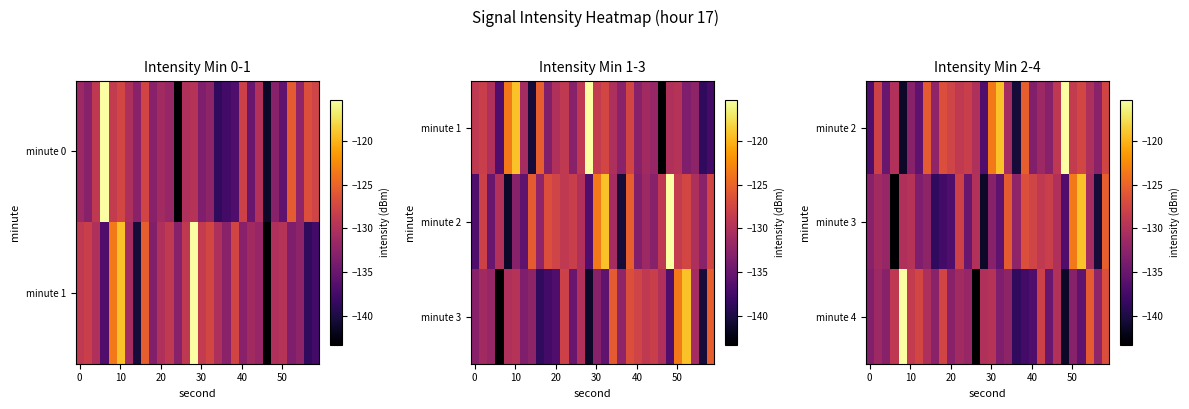

At which category is the sum across all series the highest?

29